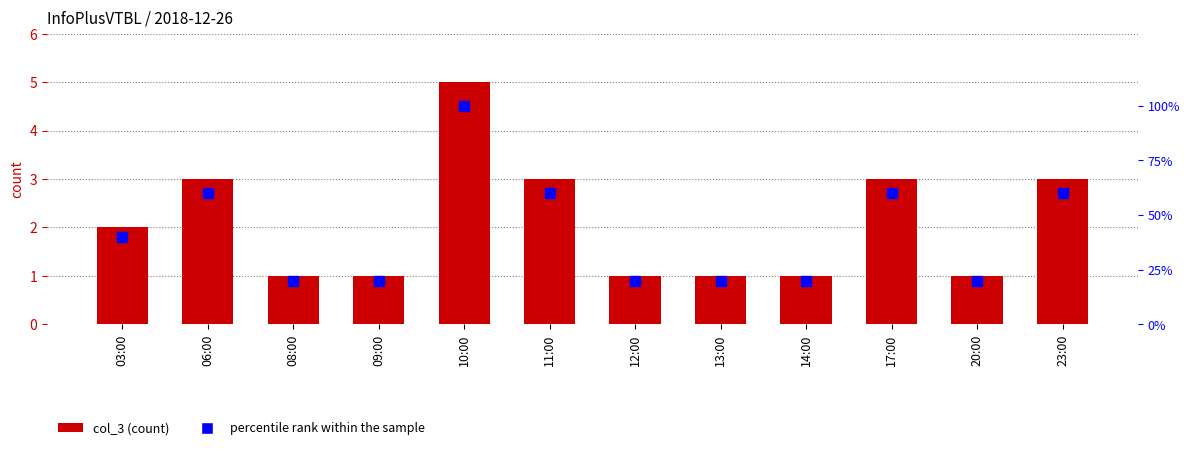

How many groups of bars are there?

12